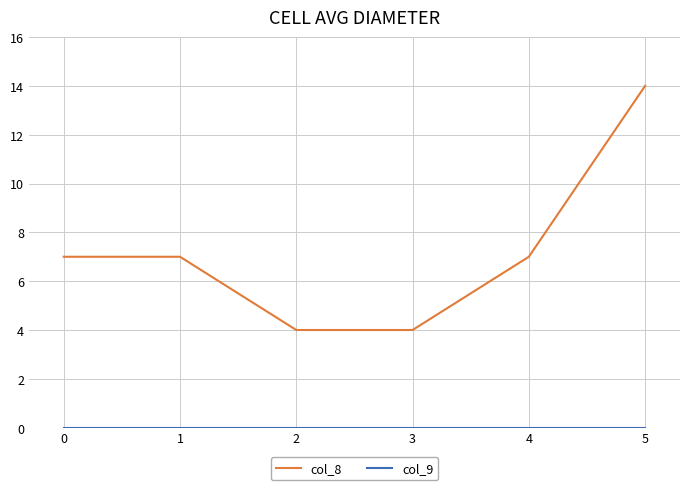

Which series changed the most between 1 and 3?

col_8